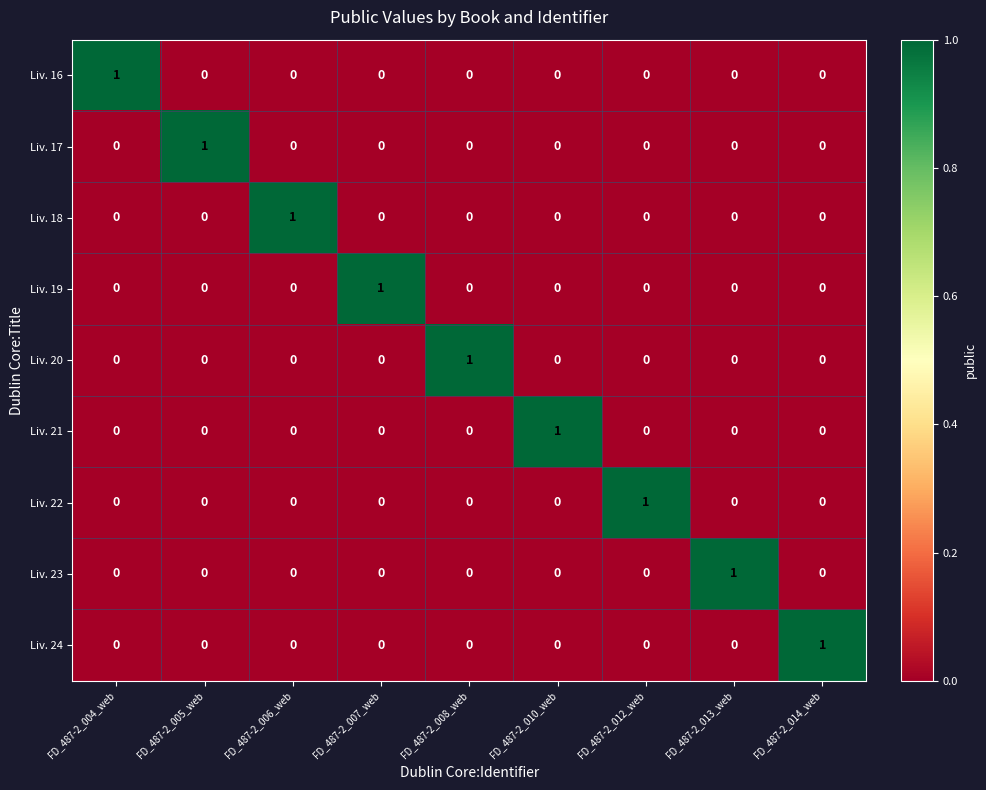

At how many categories does at least one series exceed 0?

9